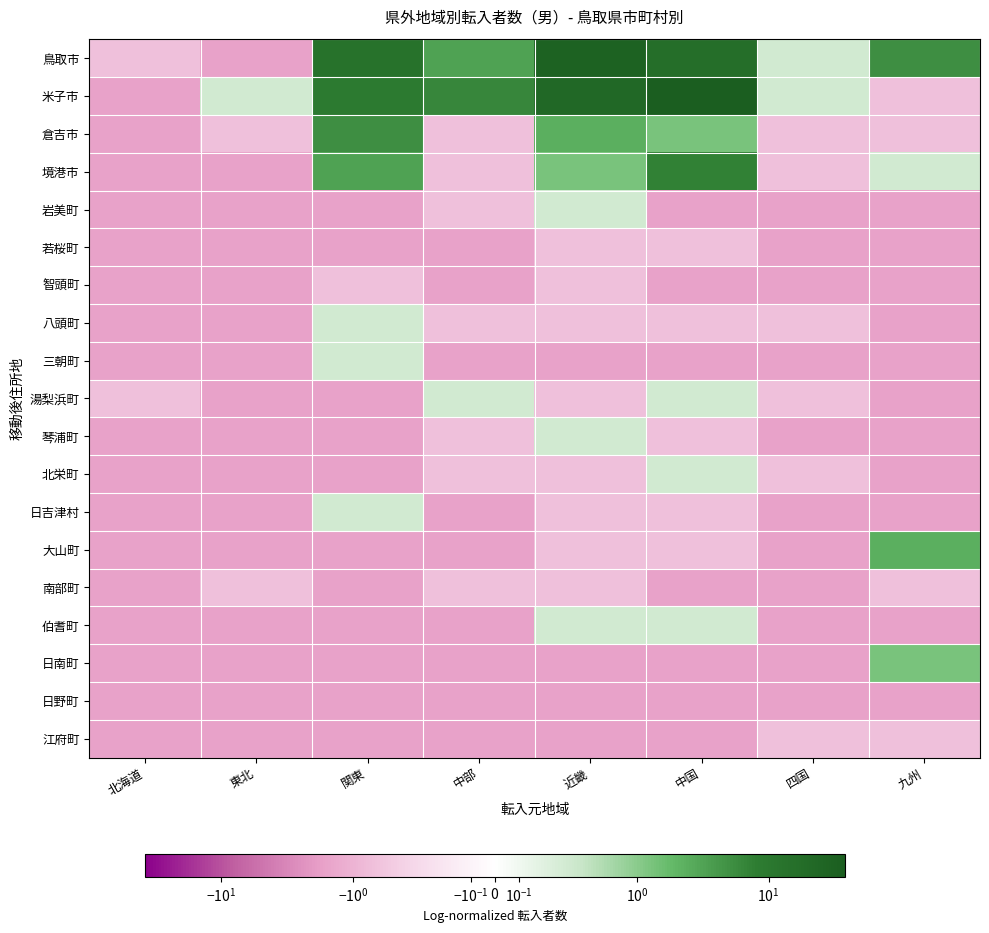

What is the spread (max minus min) of values at 近畿?

31.0